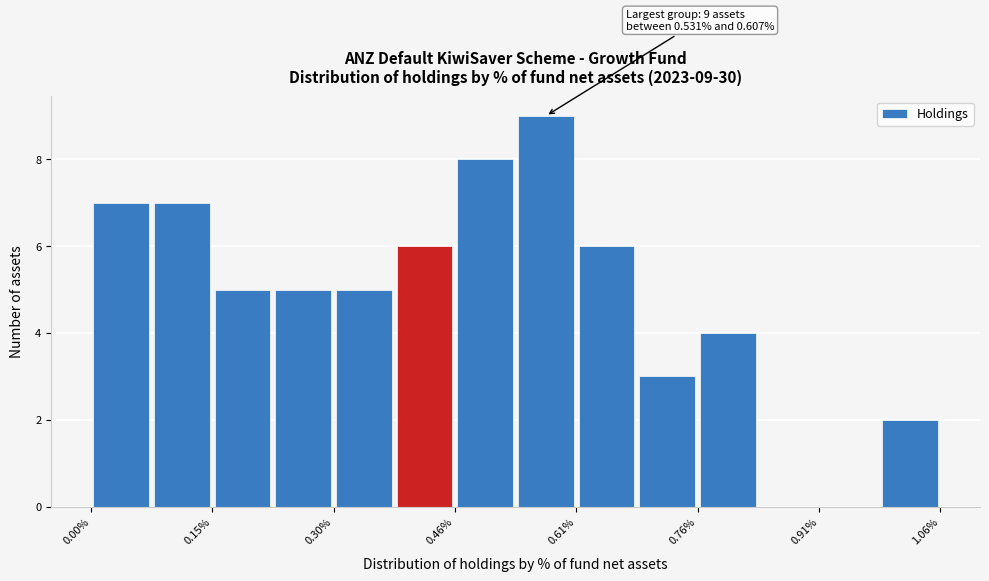

Read against the x-axis, roughly where is the centre of the tallest bar?

0.56